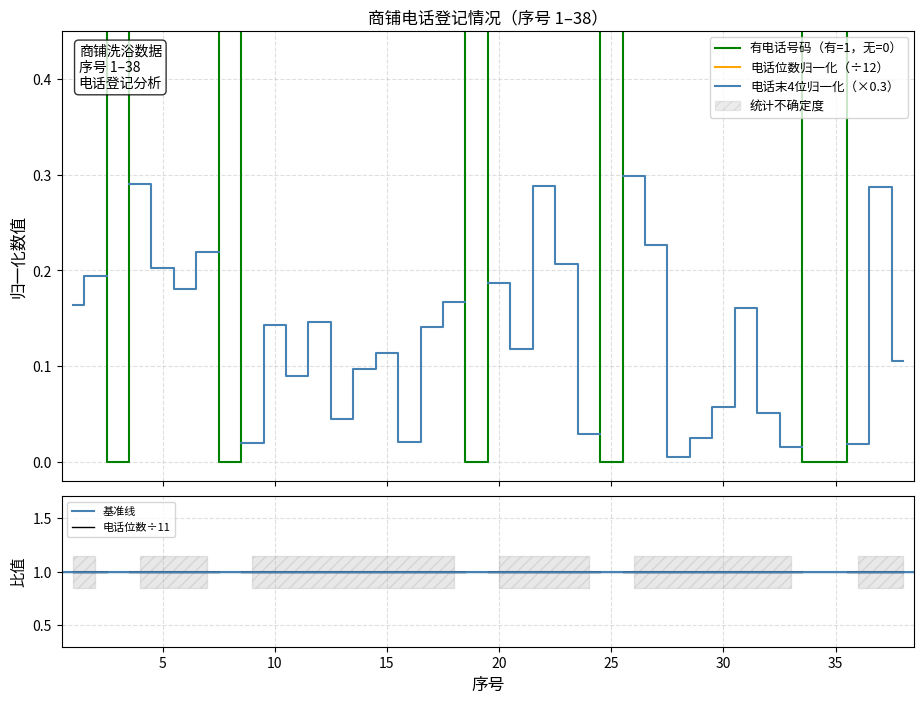

How many values are above zero?

32